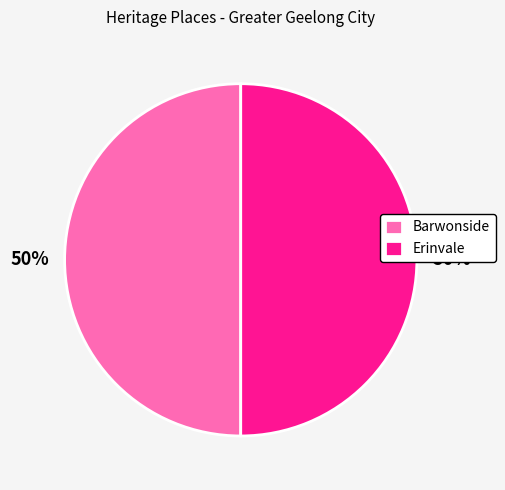

Combined, do Barwonside and Erinvale account for over 50%?

Yes